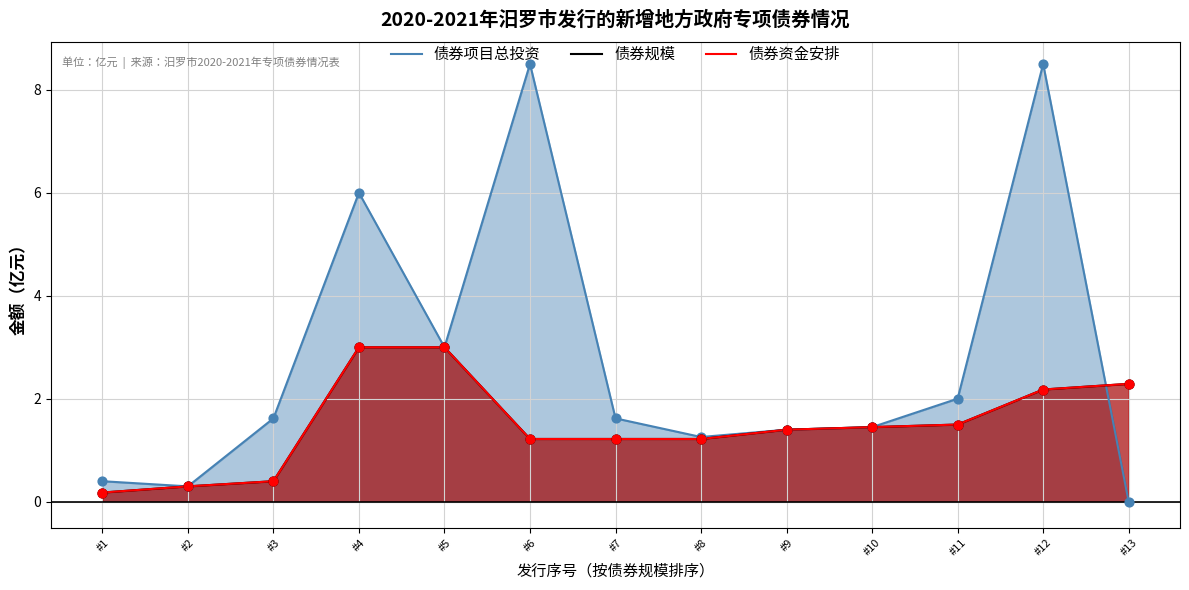

At how many categories does at least one series exceed 5?

3